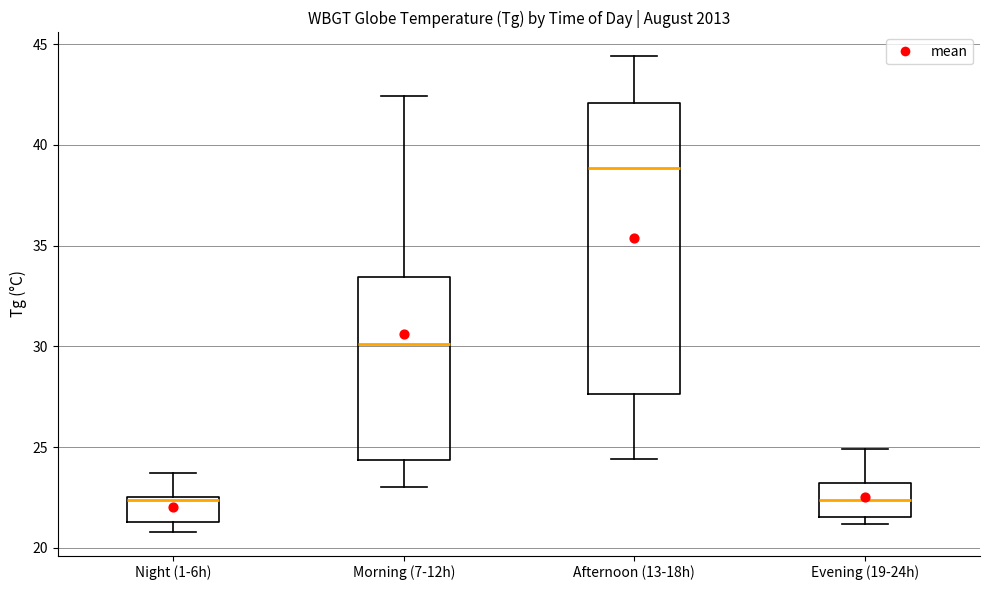

Where does the upper whisker of the box for Morning (7-12h) end on the y-axis? The values are not printed on the chart, so give them approximately, as read against the axis.

42.5